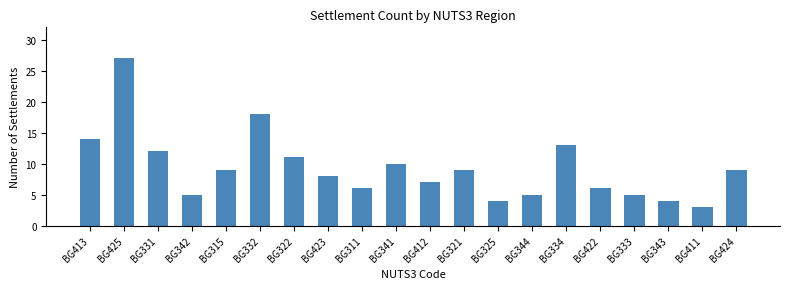

Reading left to right, transcribe all the data shown in this chart.

BG413=14	BG425=27	BG331=12	BG342=5	BG315=9	BG332=18	BG322=11	BG423=8	BG311=6	BG341=10	BG412=7	BG321=9	BG325=4	BG344=5	BG334=13	BG422=6	BG333=5	BG343=4	BG411=3	BG424=9